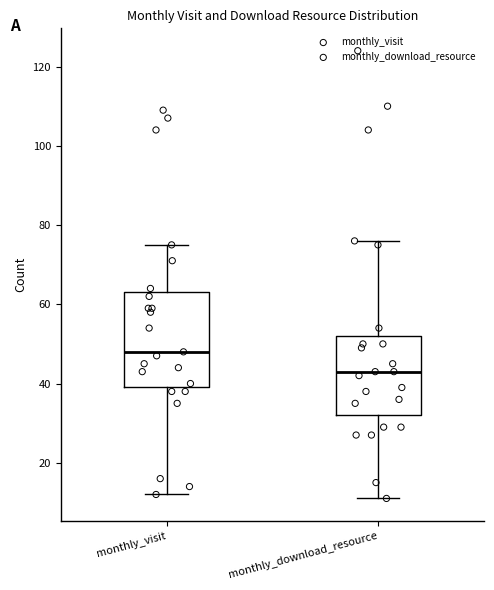

Which box is the tallest, from its lower edge to its upper edge?

monthly_visit